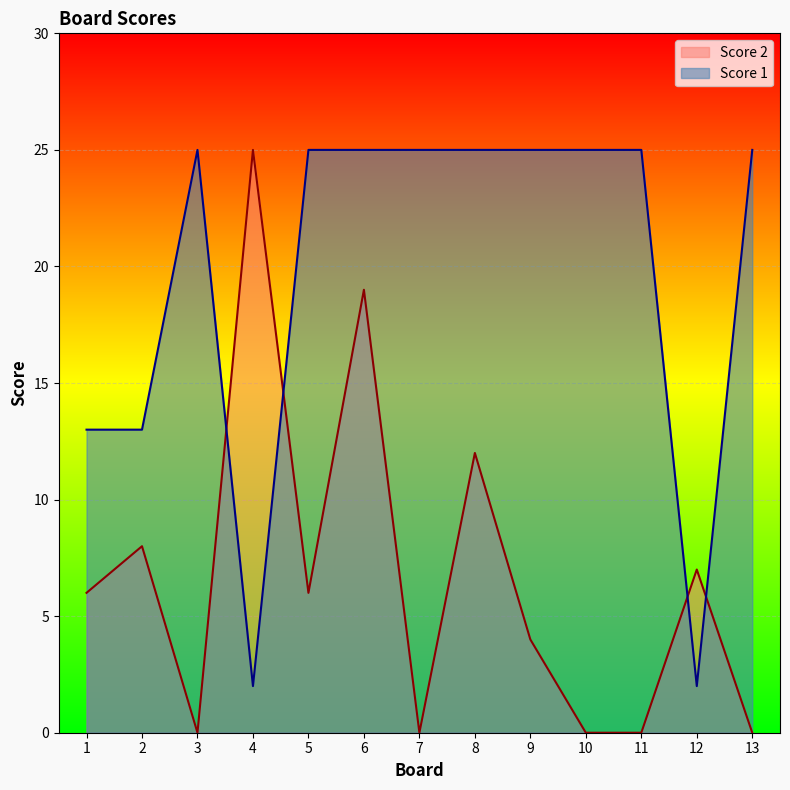

The Score 1 series shows 25 at 13. True or false?

True